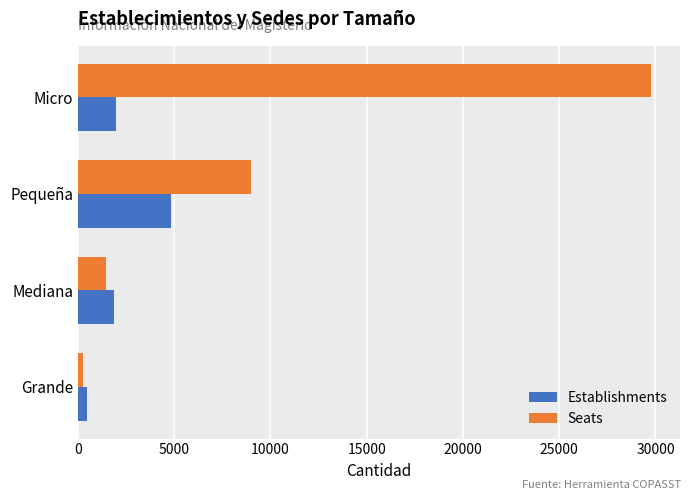

What is the sum of all Establishments values?

9193